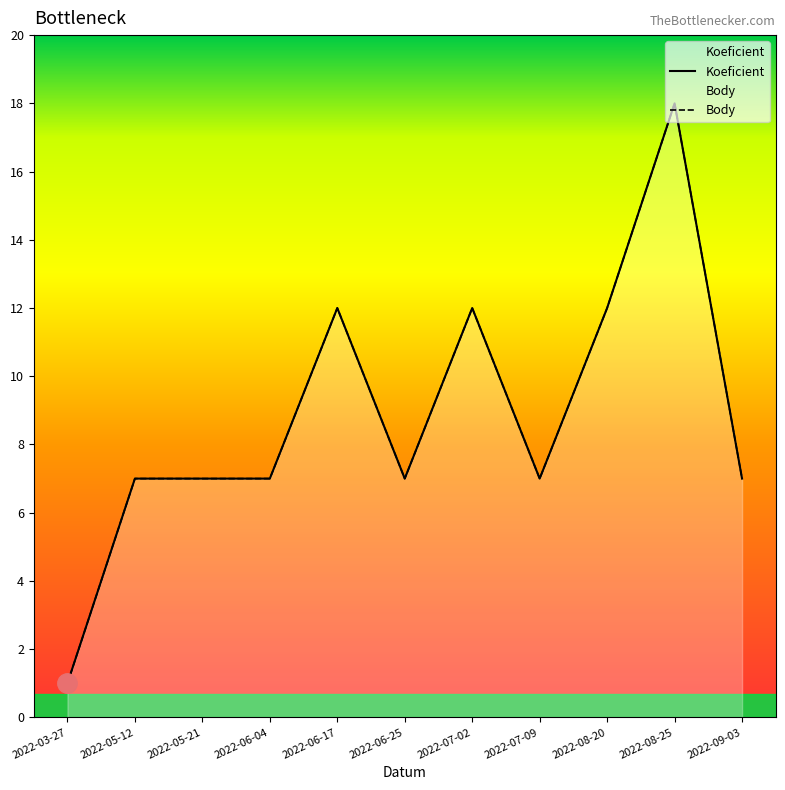

How many Body values are between 7 and 12?

9